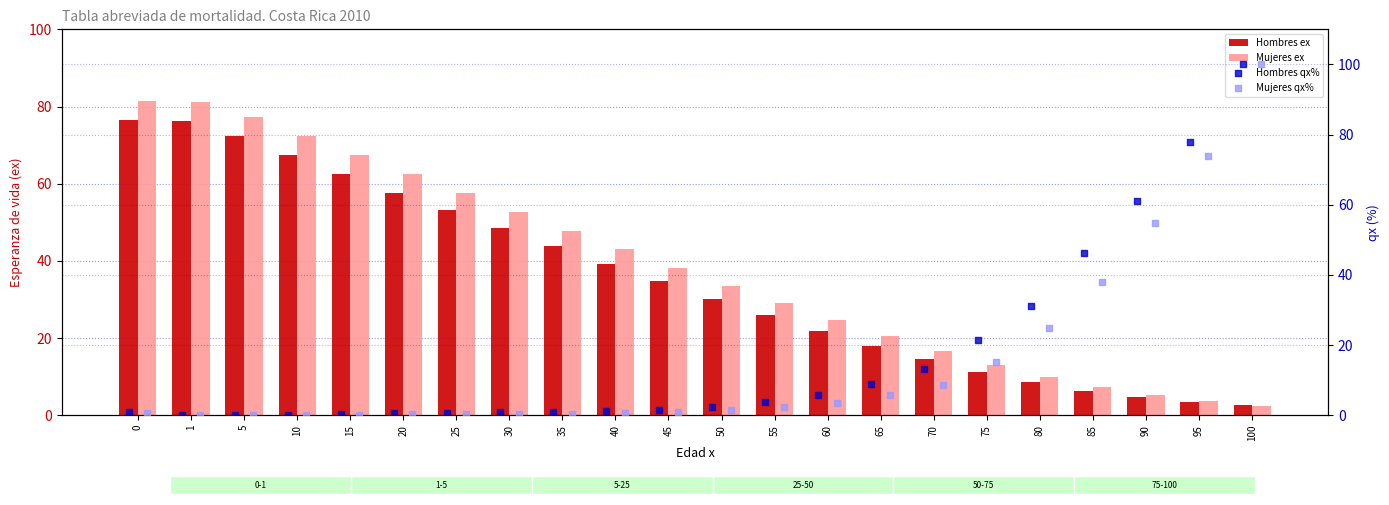

Which series contains the lowest Y value?

Mujeres qx%